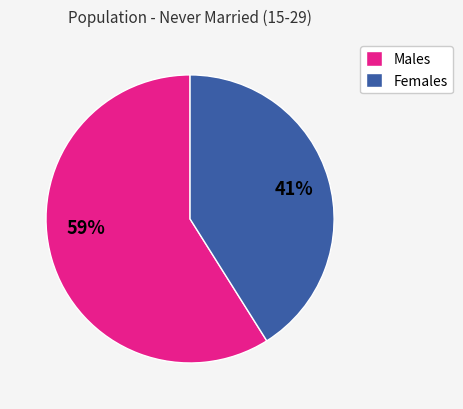

Is there a majority slice in this chart?

Yes